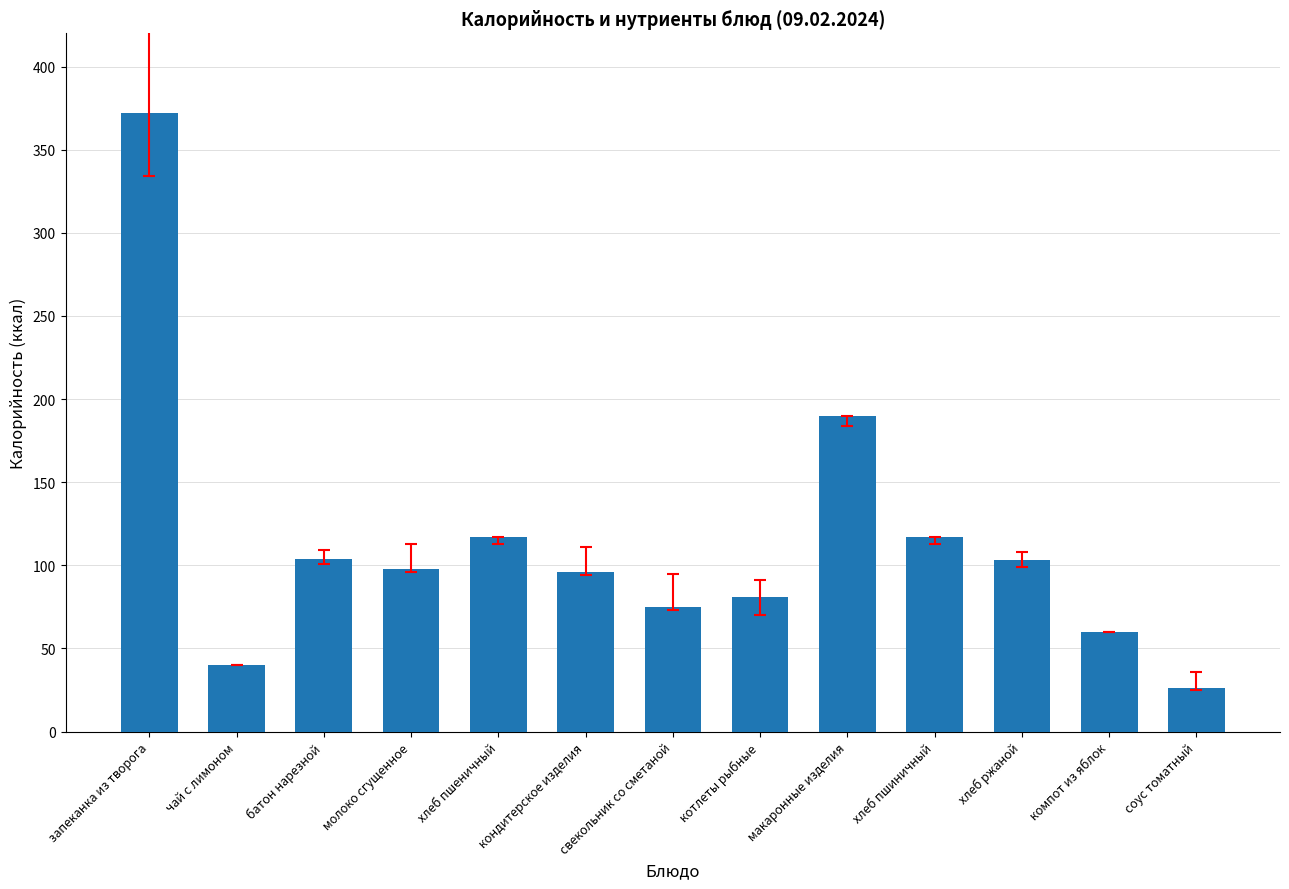

What is the sum of all values?

1479